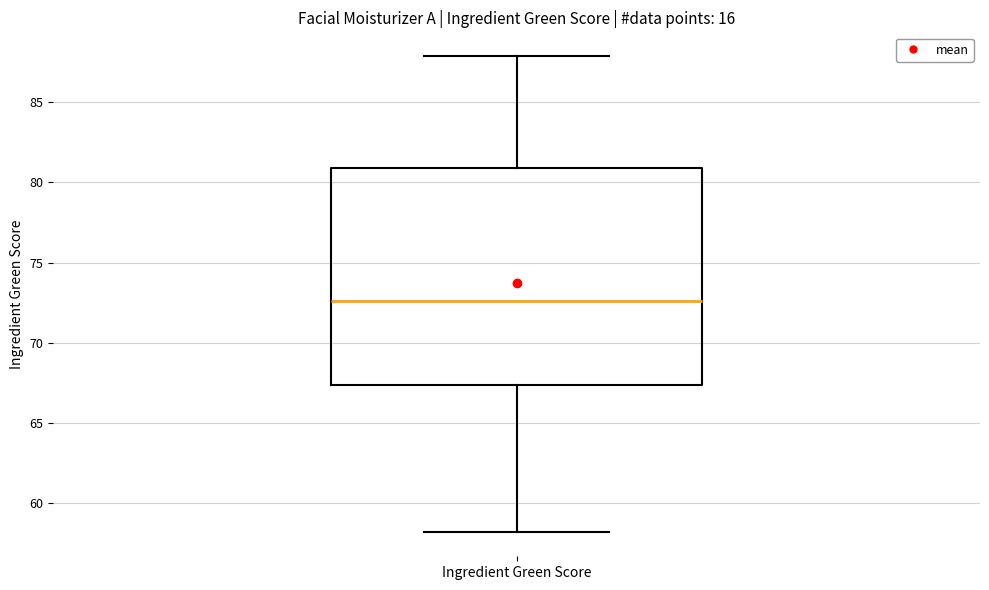

Where is the upper edge of the box for Ingredient Green Score on the y-axis? The values are not printed on the chart, so give them approximately, as read against the axis.

81.0